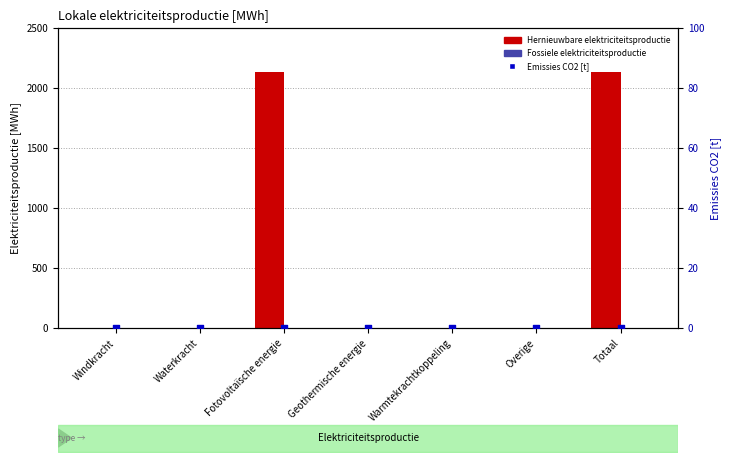

Which series reaches the maximum Y coordinate?

Hernieuwbare elektriciteitsproductie